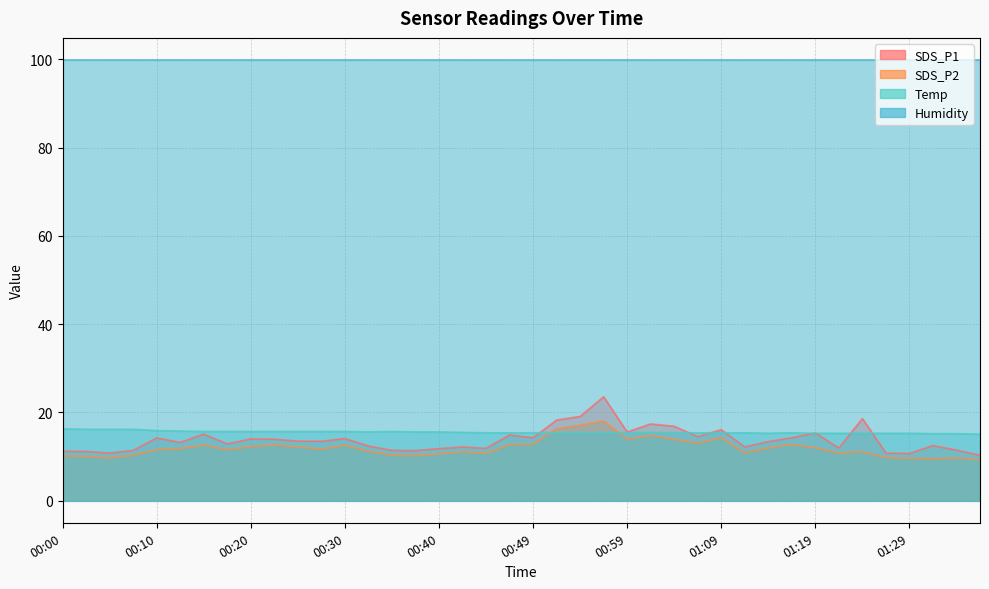

Which series has the widest spread of values?

SDS_P1